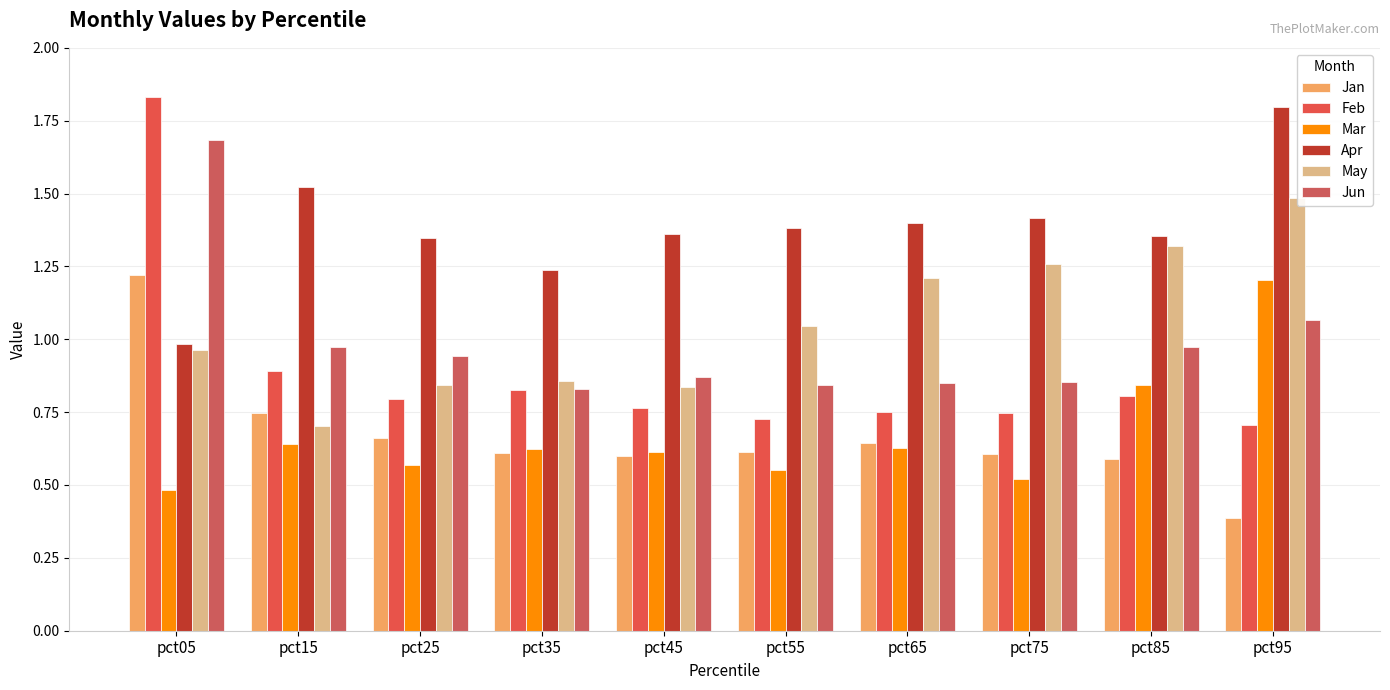

What is the spread (max minus min) of values at pct65?

0.8